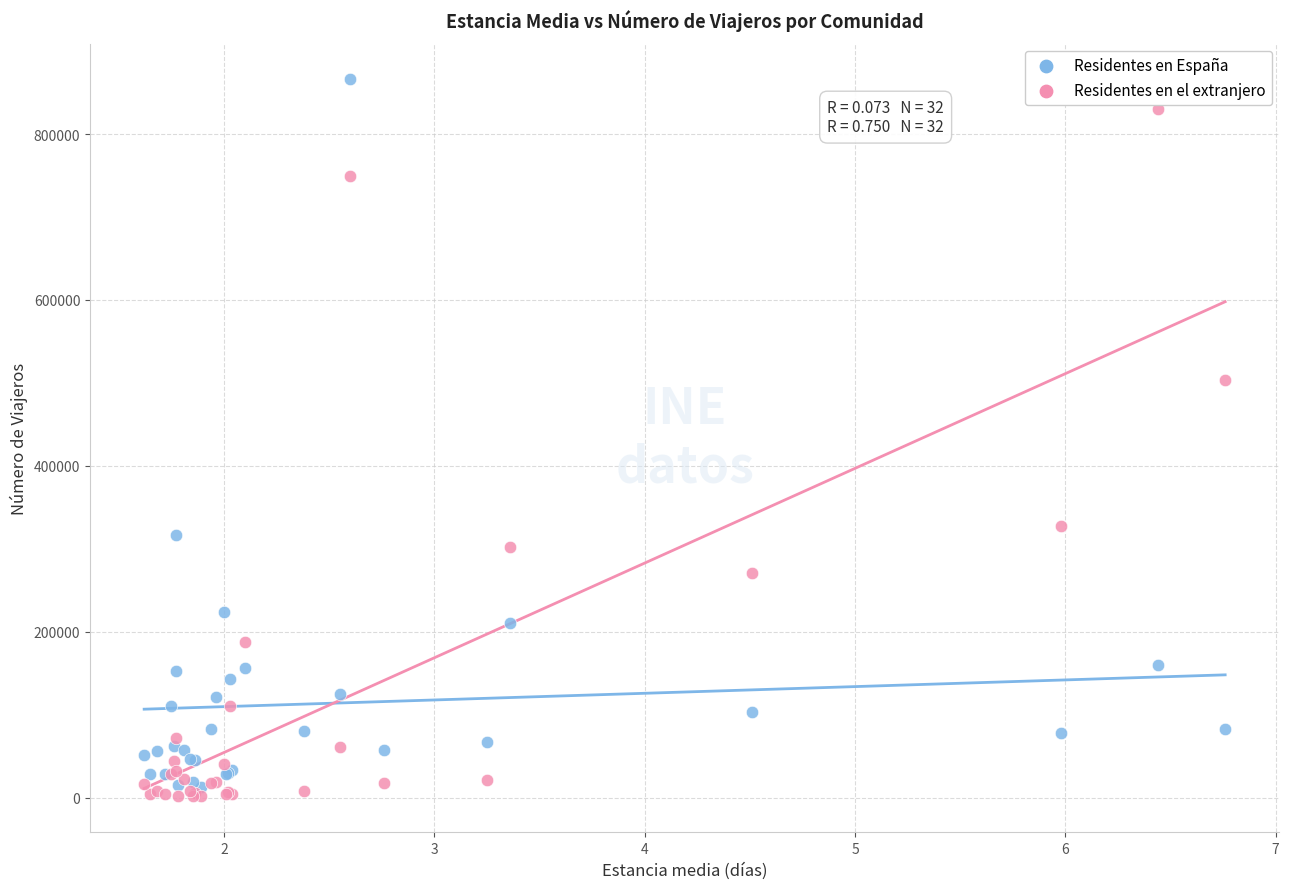

Which series contains the highest Y value?

Residentes en España